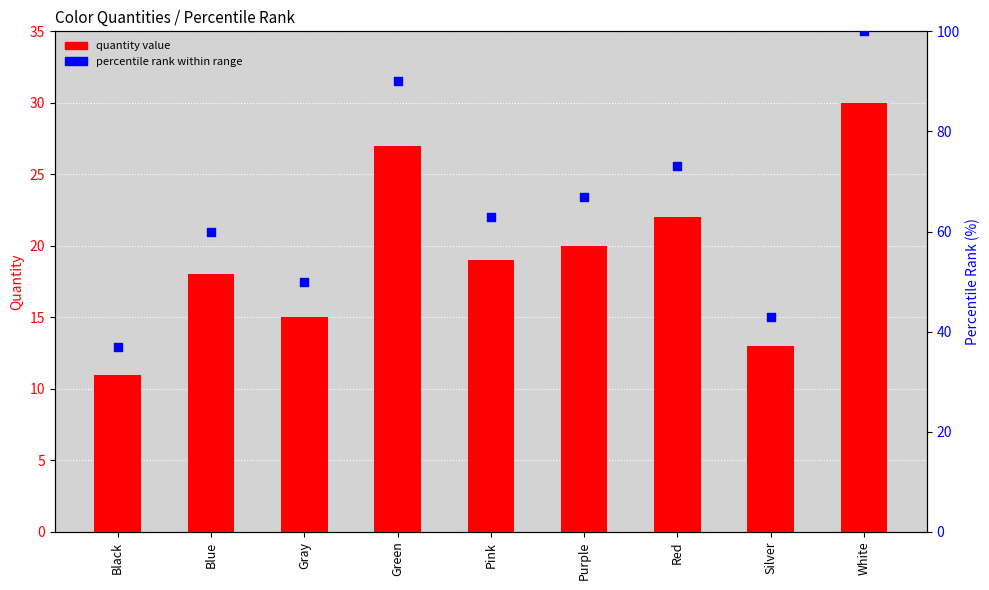

Is the value of percentile rank at White greater than the value of quantity value at Blue?

Yes